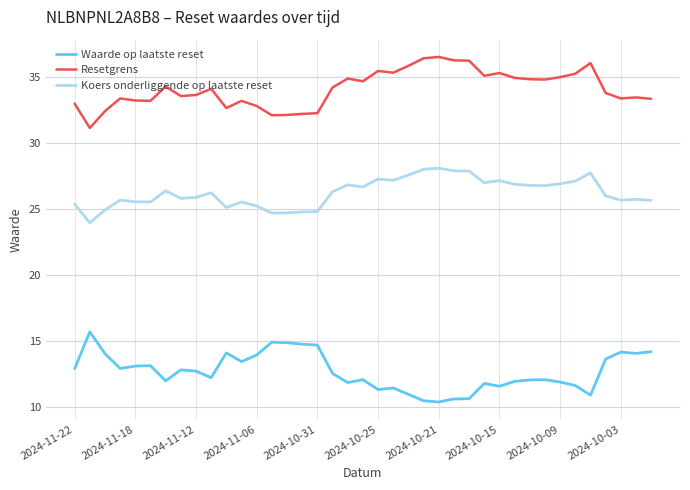

What is the sum of all Resetgrens values?

1330.6